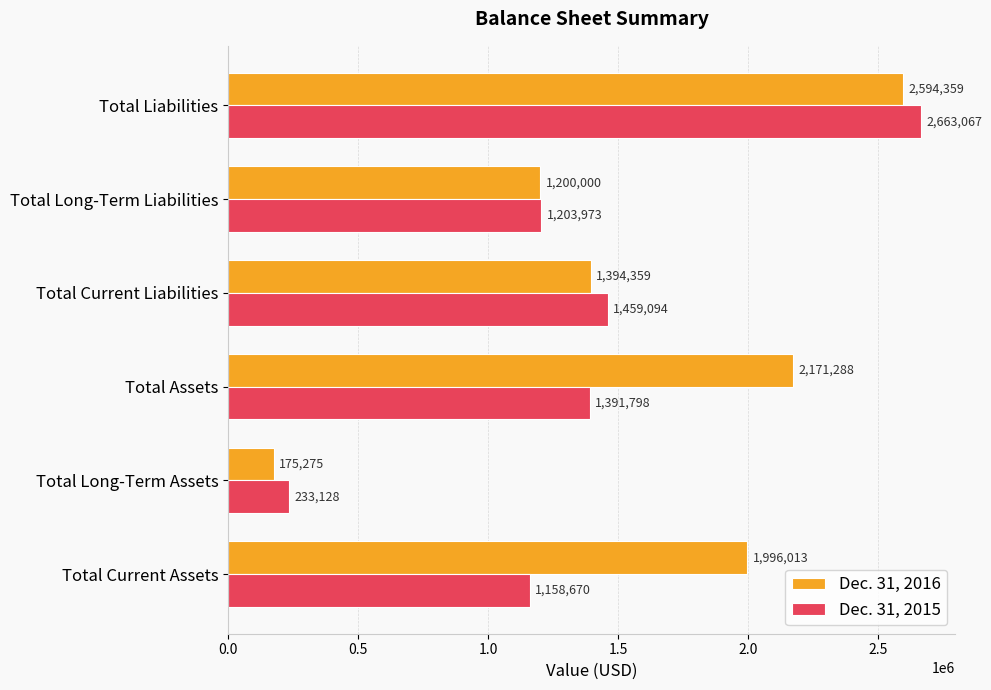

What is the average value of the Dec. 31, 2016 series?

1588549